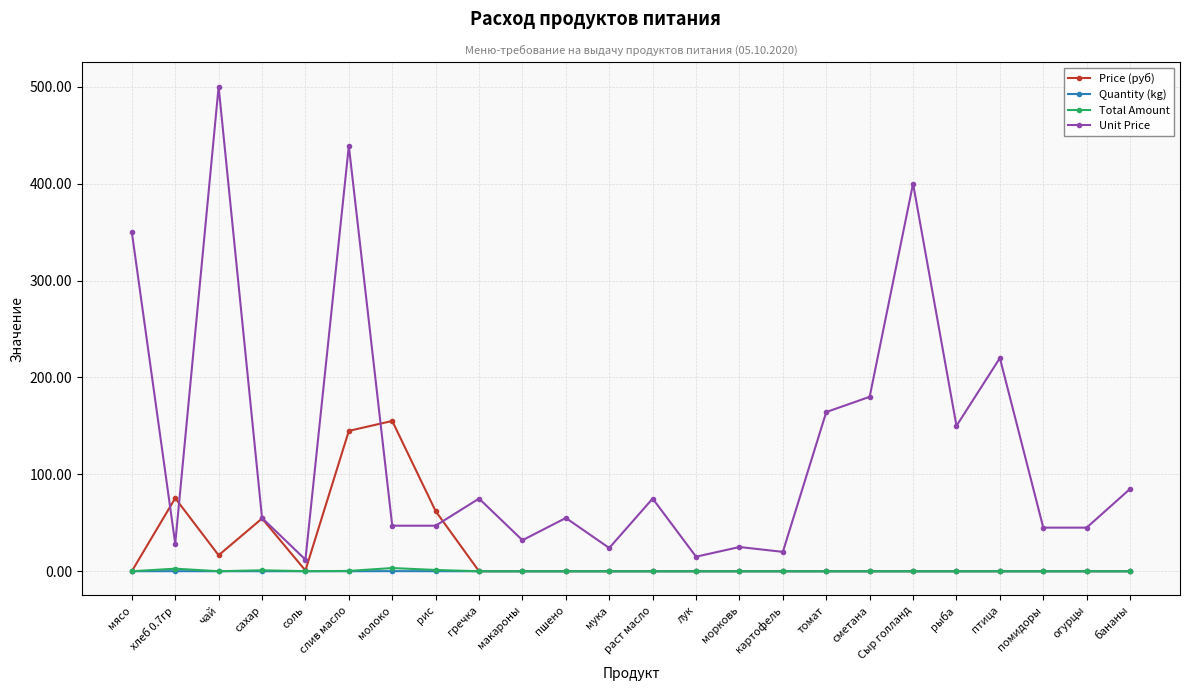

Is this an area chart (filled region under the line)?

No